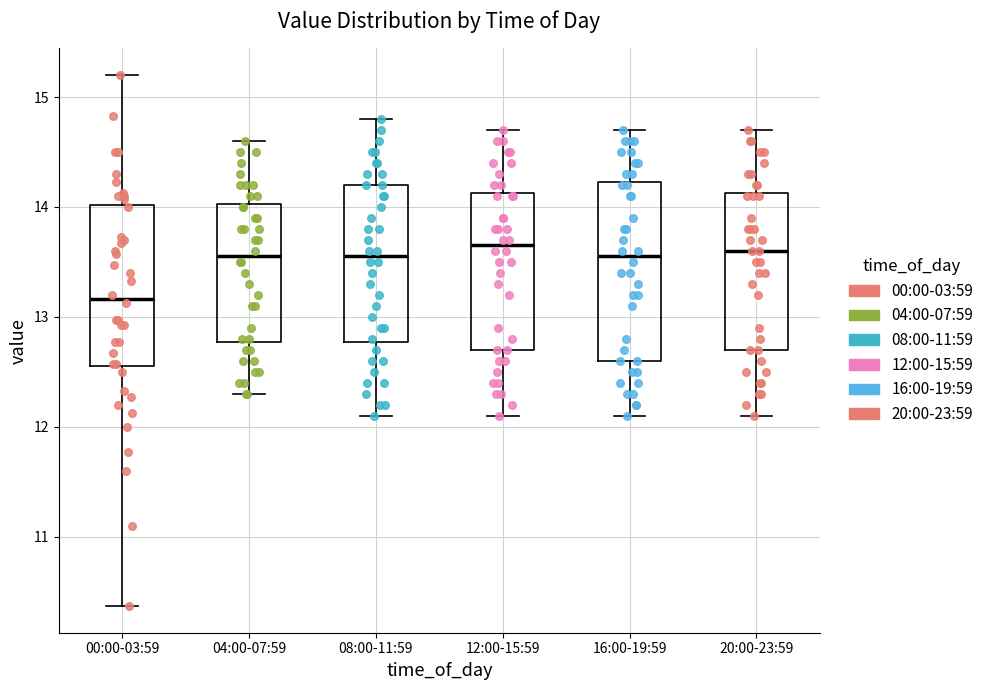

Which box's median line is the lowest?

00:00-03:59